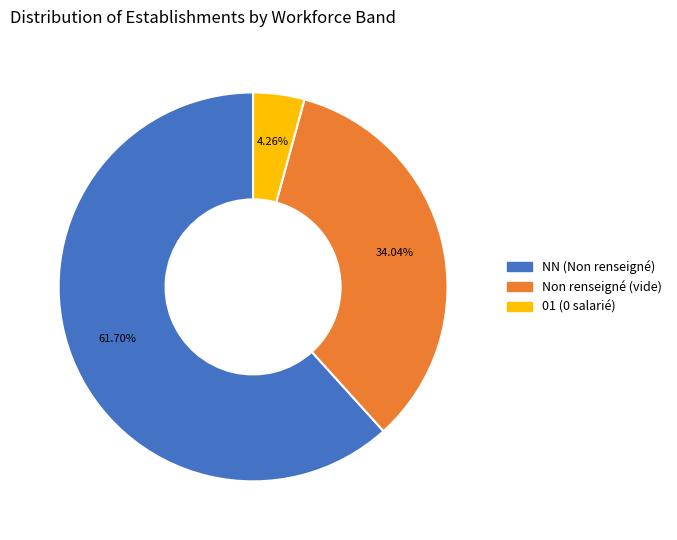

Combined, do Non renseigné (vide) and 01 (0 salarié) account for over 50%?

No